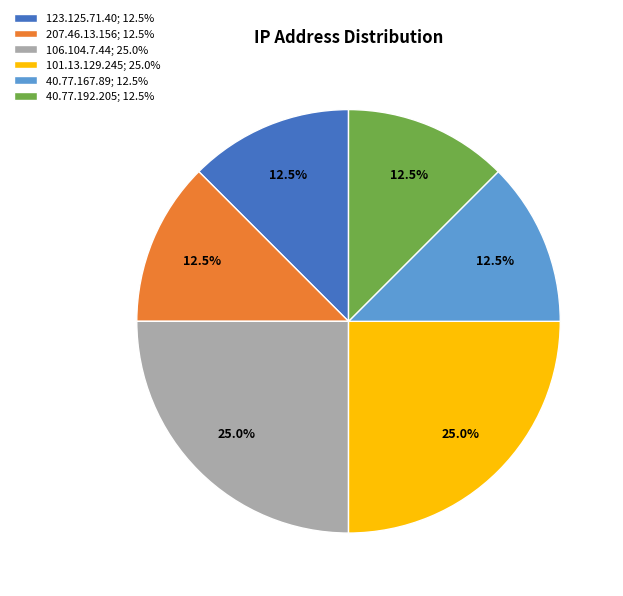

Between 207.46.13.156 and 106.104.7.44, which is larger?

106.104.7.44